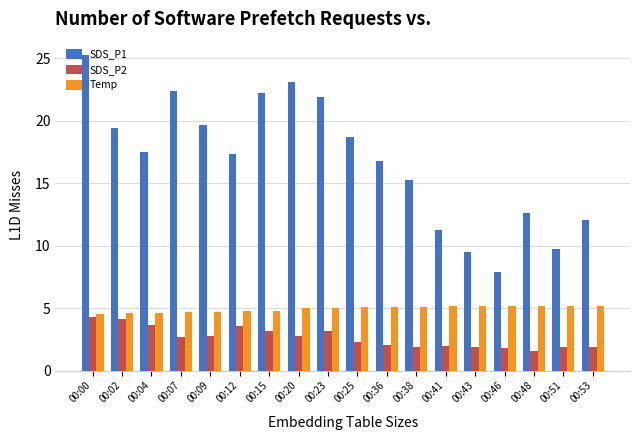

Is the value of SDS_P2 at 00:48 greater than the value of SDS_P1 at 00:48?

No